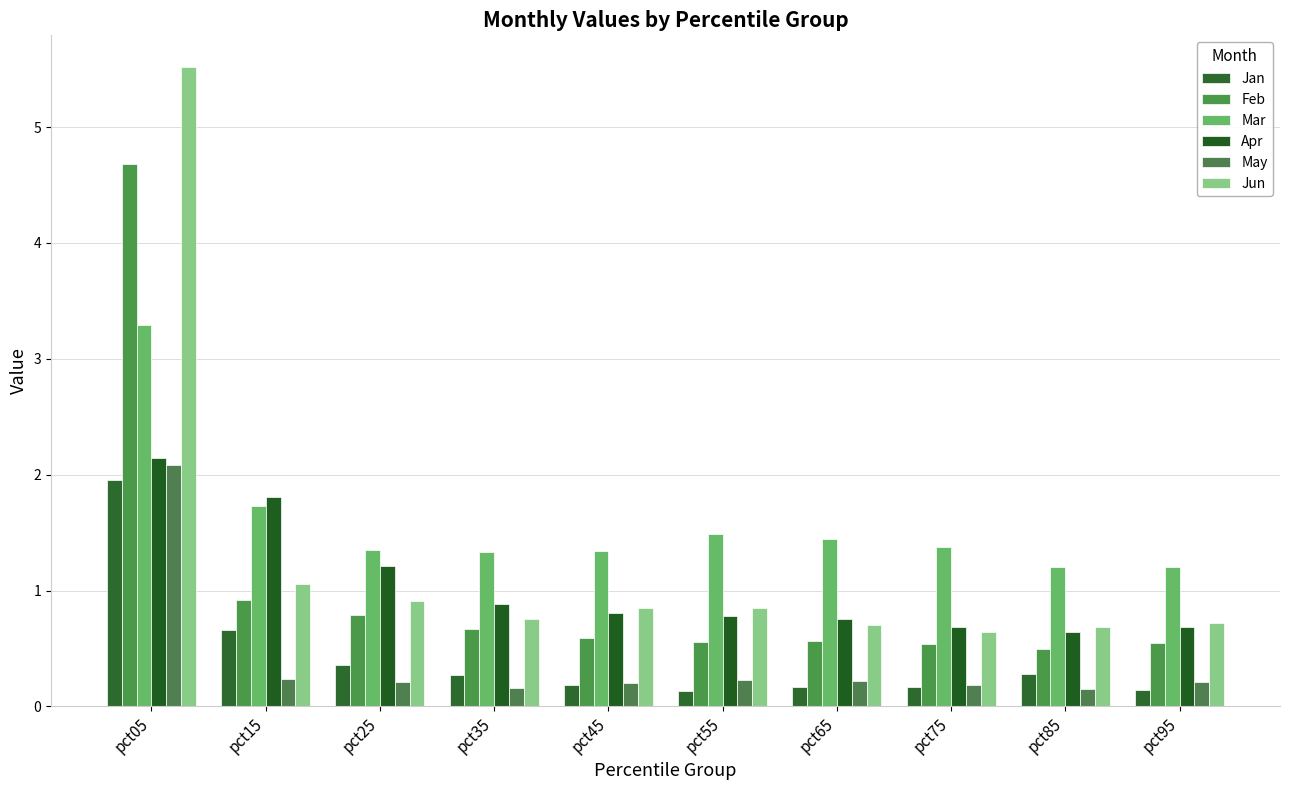

What is the value of the Jan bar at the 6th from the left?

0.1